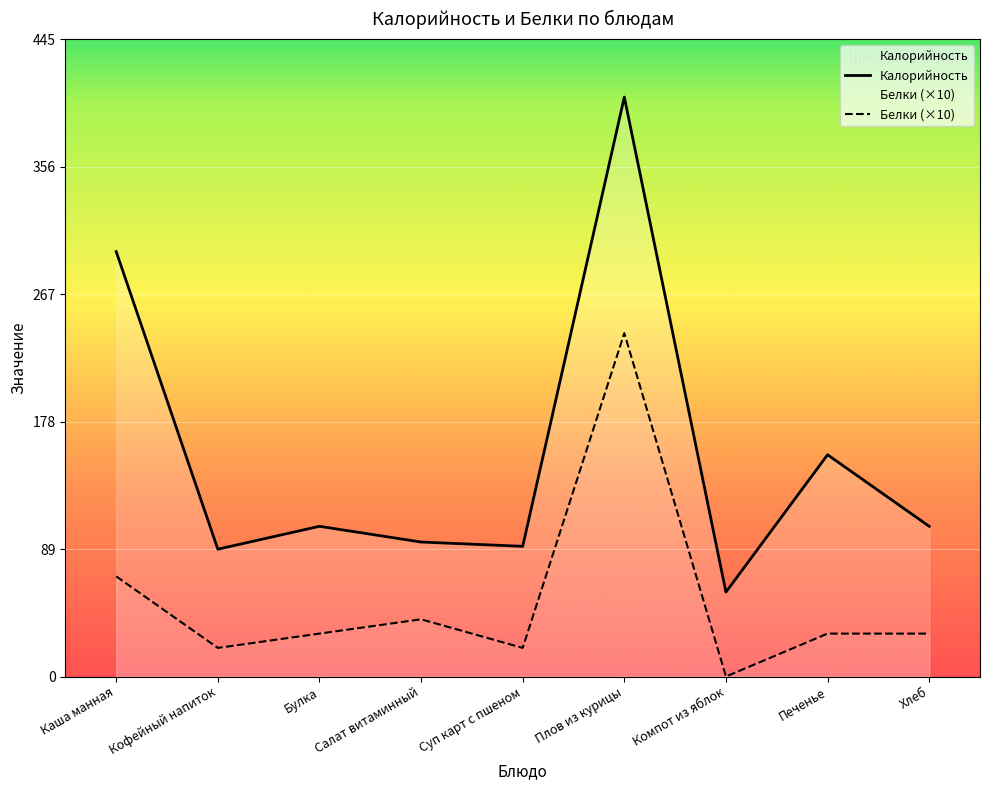

True or false: Белки (×10) and Калорийность cross at least once.

False